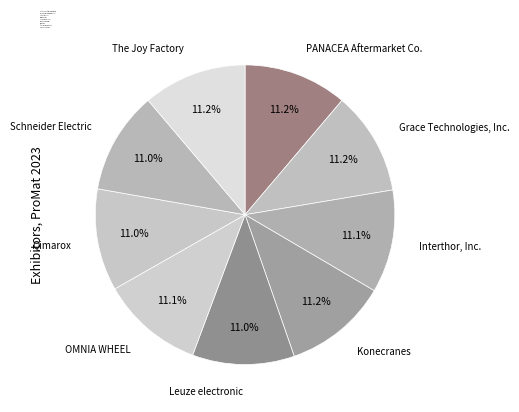

Combined, do Grace Technologies, Inc. and Schneider Electric account for over 50%?

No